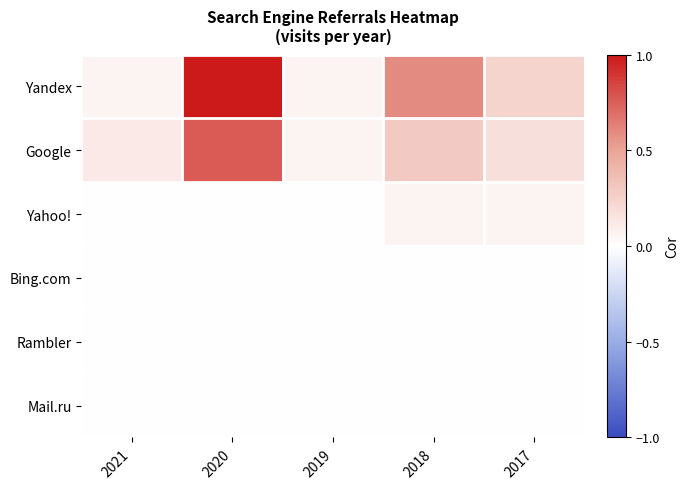

How many categories are shown in the chart?

5